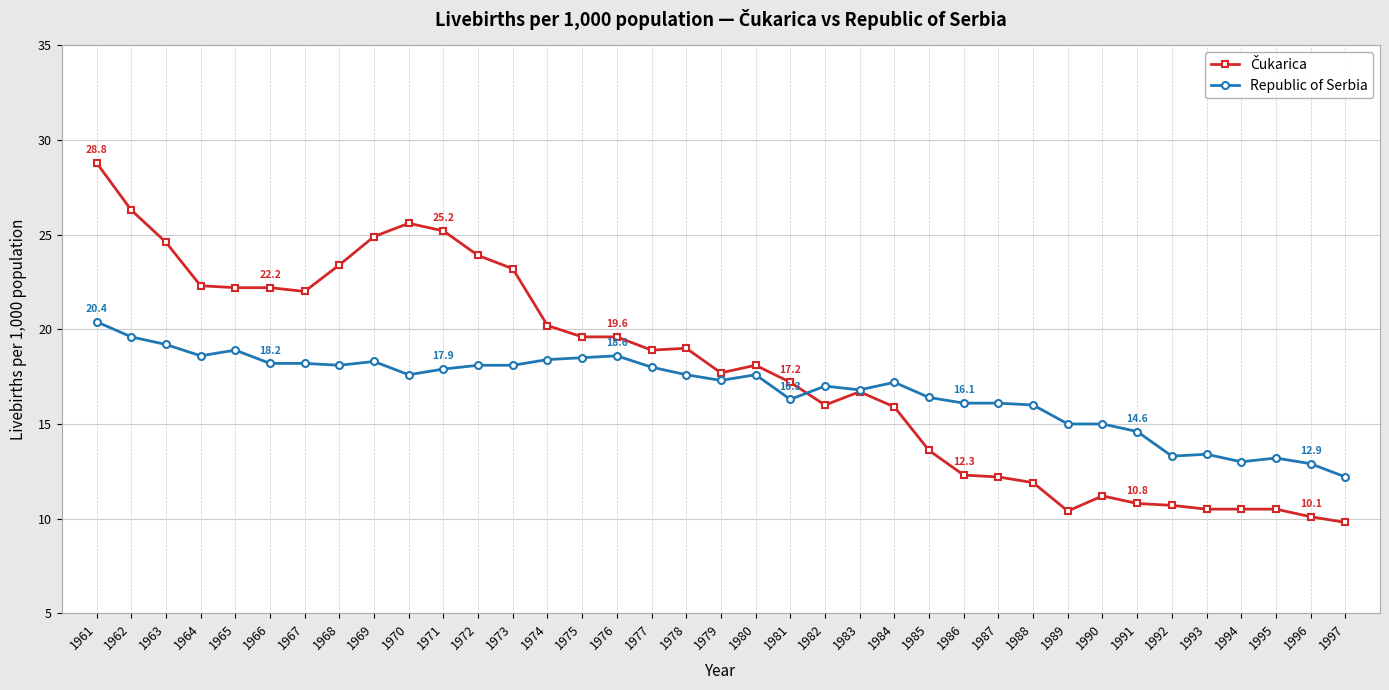

Between 1987 and 1995, which series saw the biggest shift?

Republic of Serbia